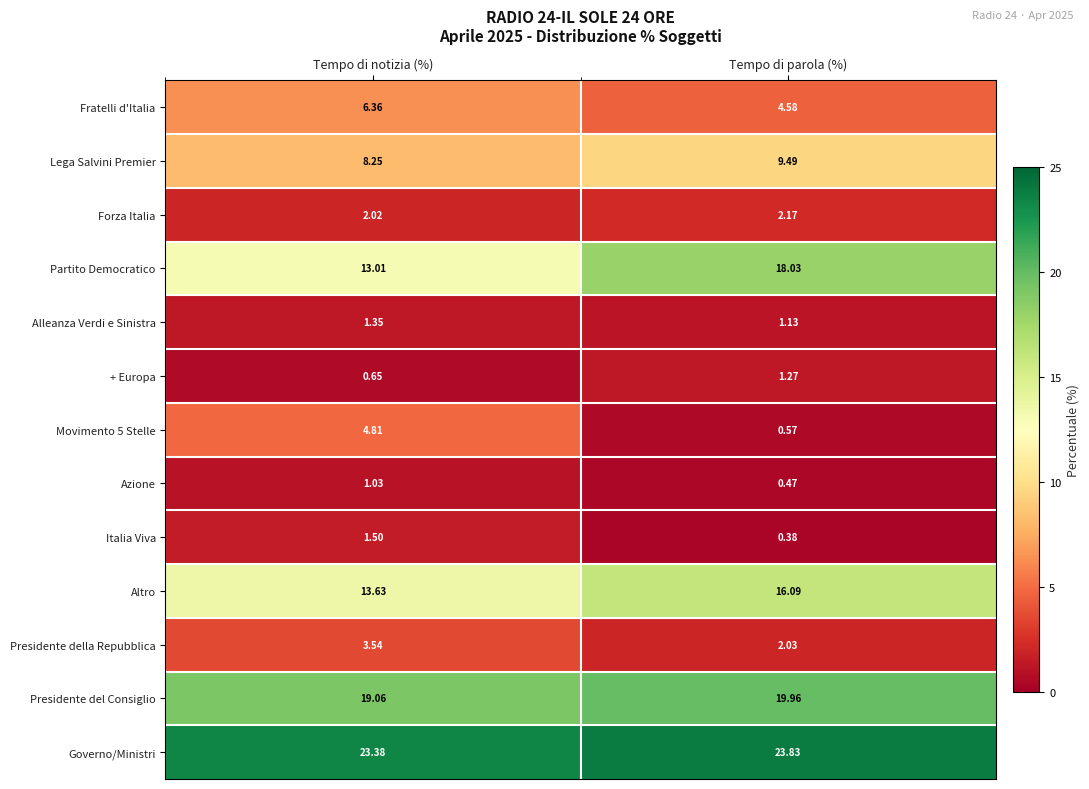

Which series has the largest total across all categories?

Governo/Ministri